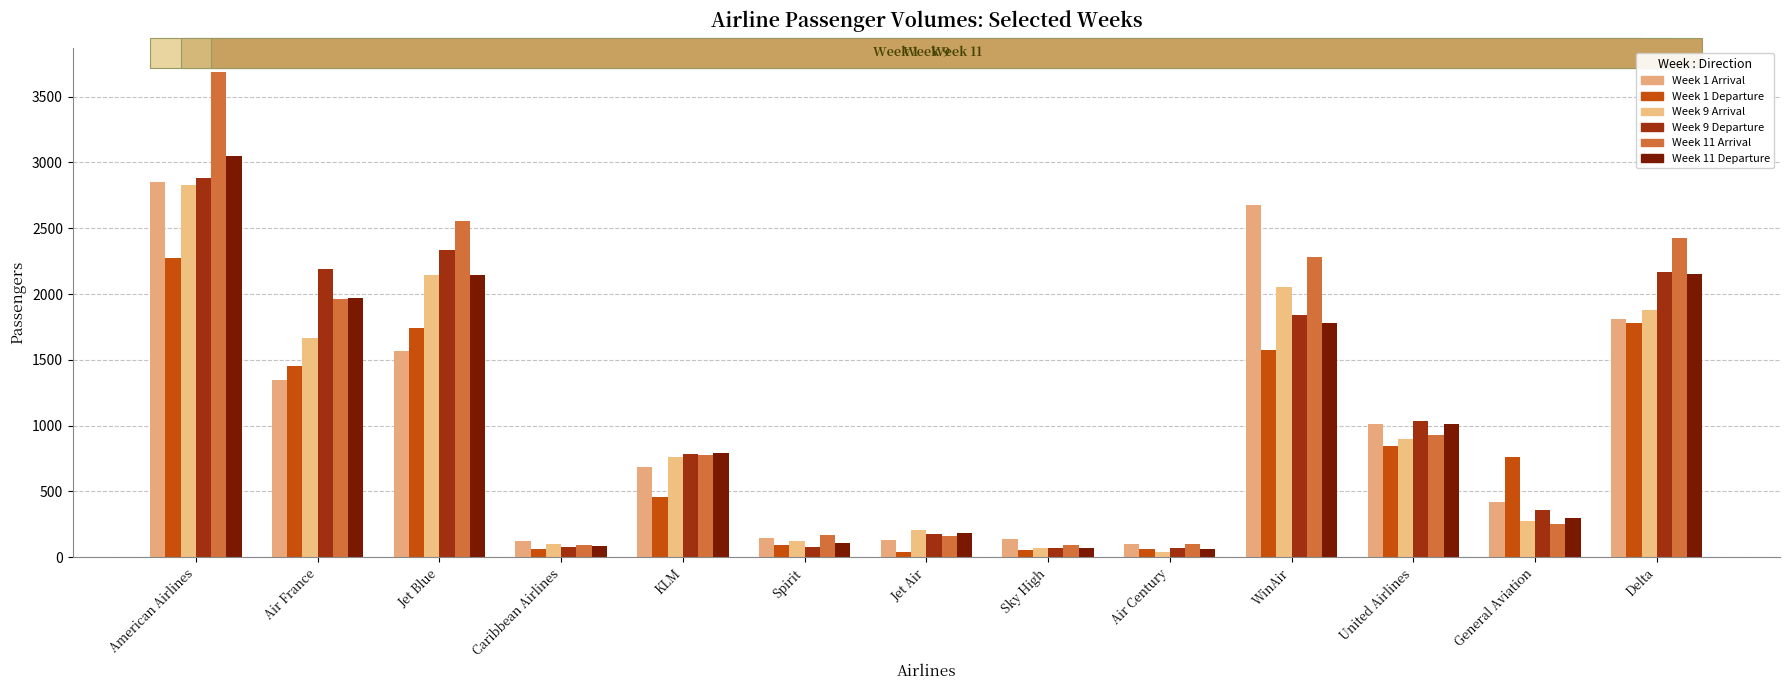

What is the sum of all Week 1 Departure values?

11206